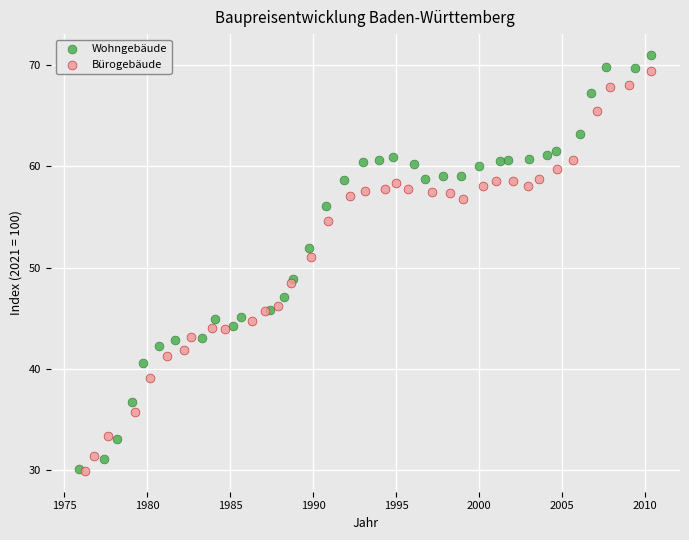

Which series has the largest Y range (max minus min)?

Wohngebäude